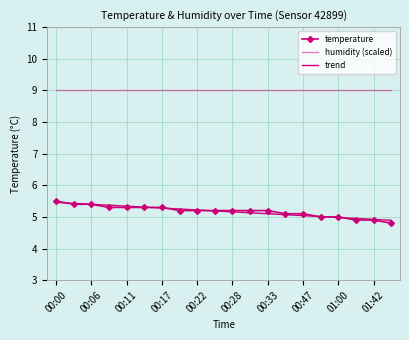

What is the difference between the maximum and minimum values in the temperature series?

0.7